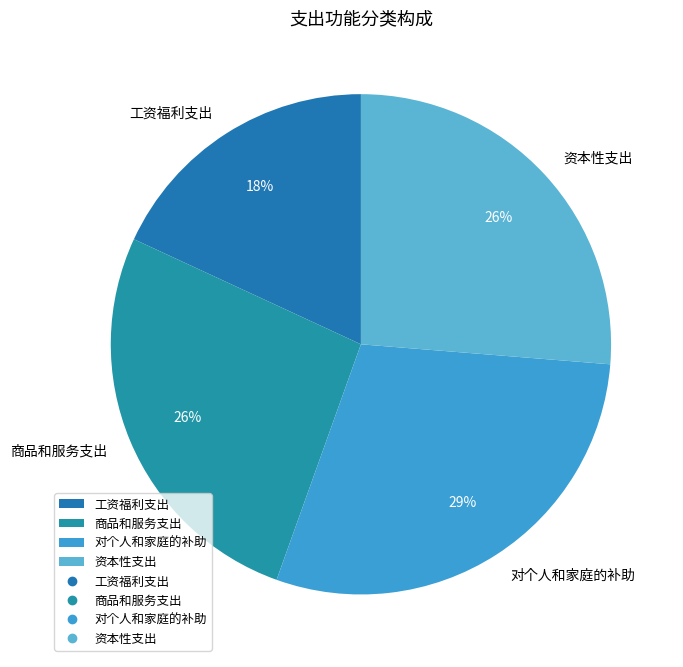

Is it true that 对个人和家庭的补助 is 20% of the pie?

False